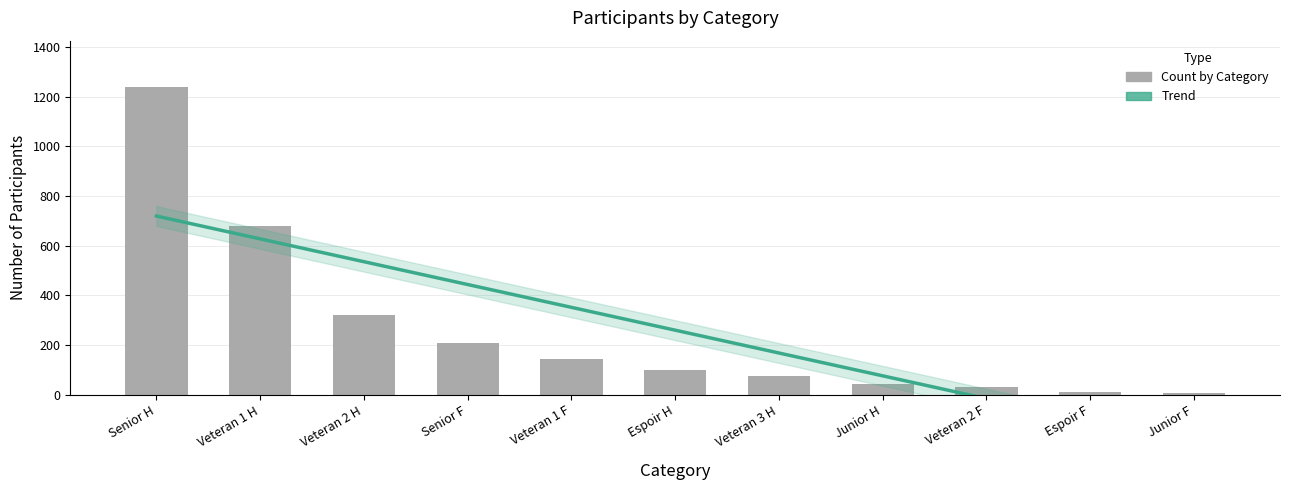

What is the label of the 1st bar from the left?

Senior H